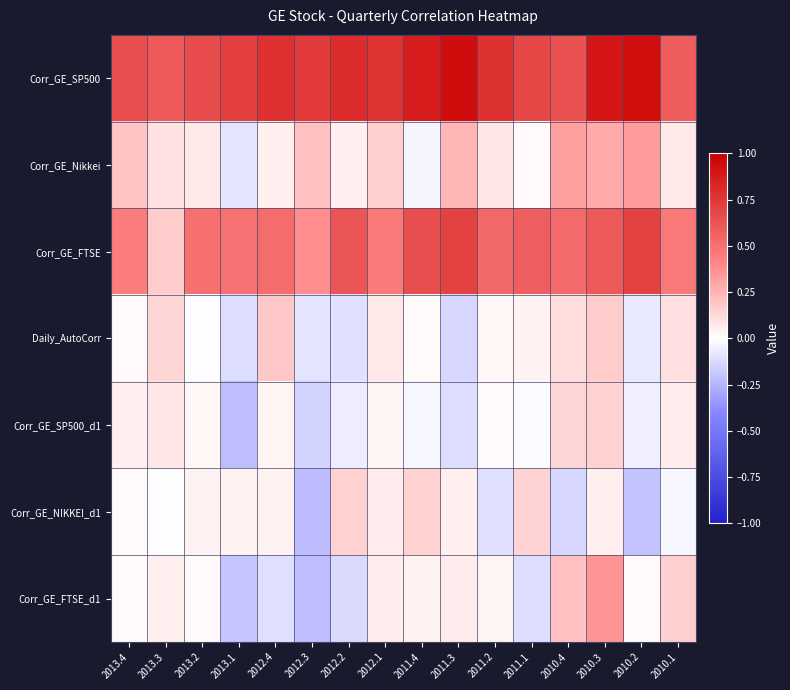

Between 2011.2 and 2012.4, which is larger?

2012.4